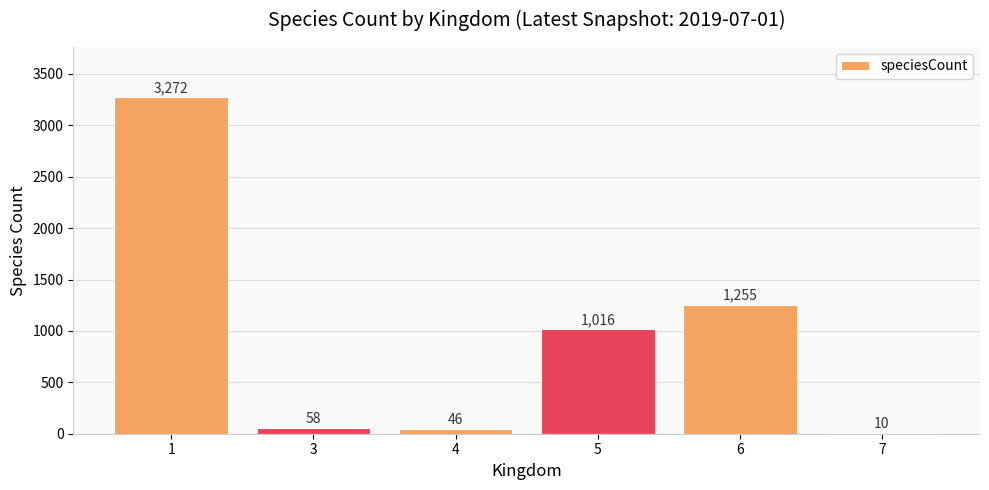

What is the change in value from 1 to 5?

-2256